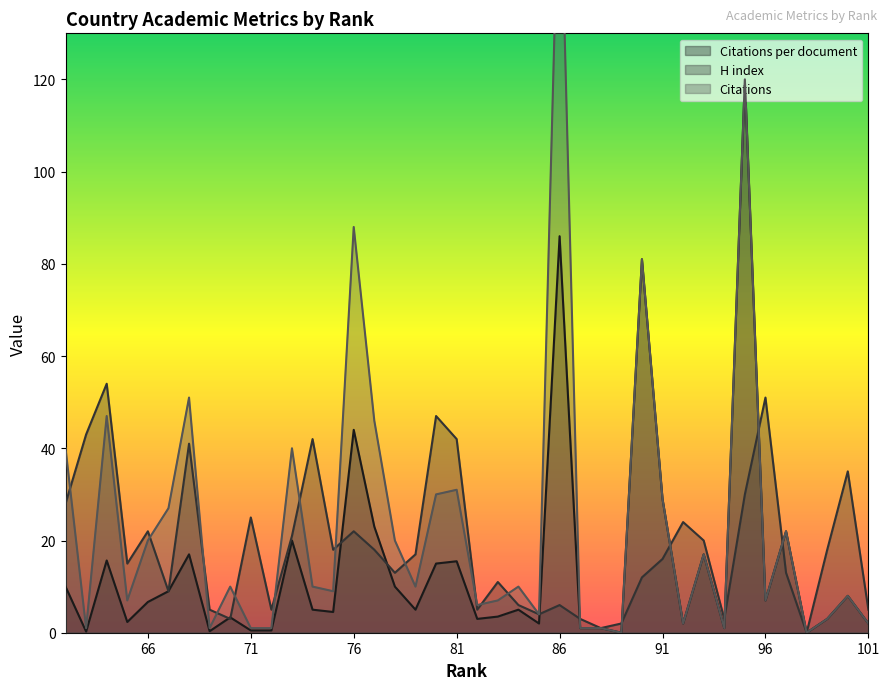

In Citations per document, how many points are higher than both neighbors (excluding endpoints)?

13